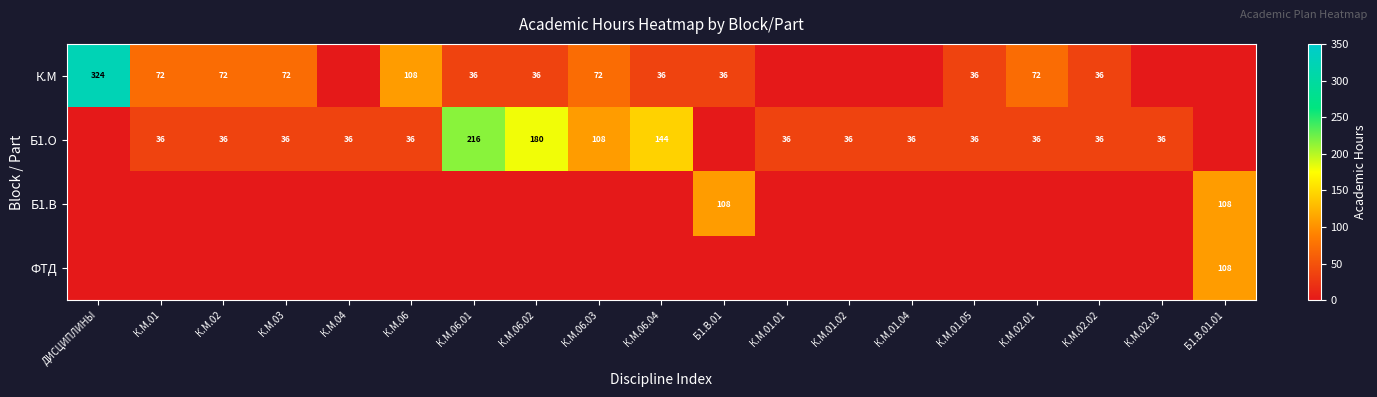

What is the sum of the Б1.О values at К.М.06.04 and К.М.02?

180